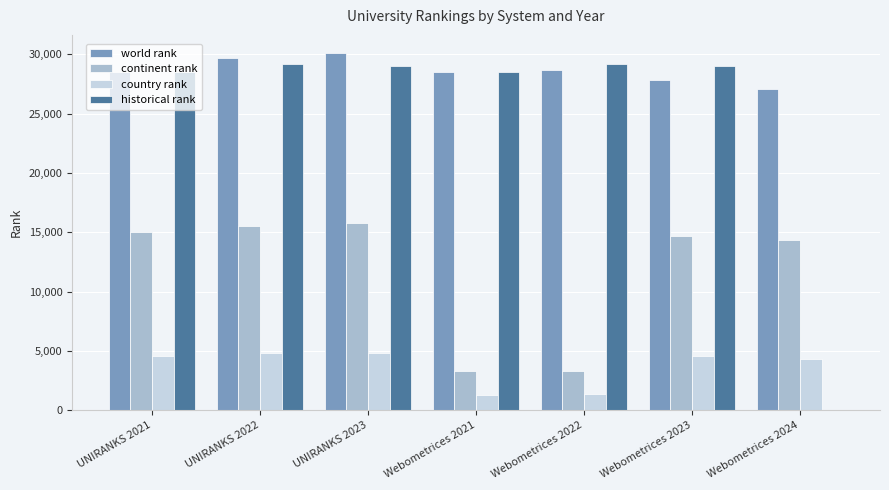

What is the sum of the world rank values at Webometrices 2024 and Webometrices 2021?

55658.0